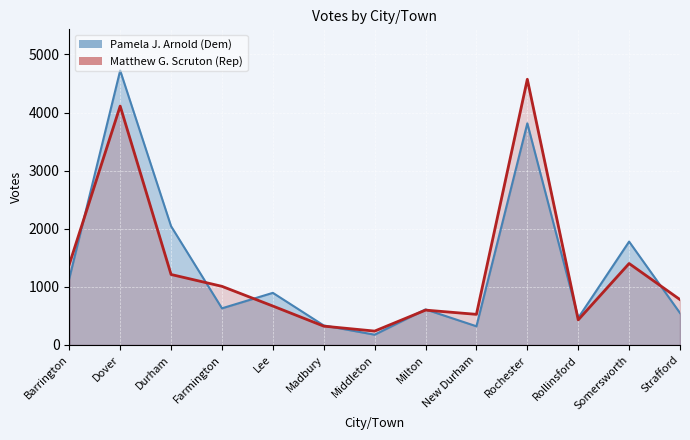

At which category is the sum across all series the highest?

Dover